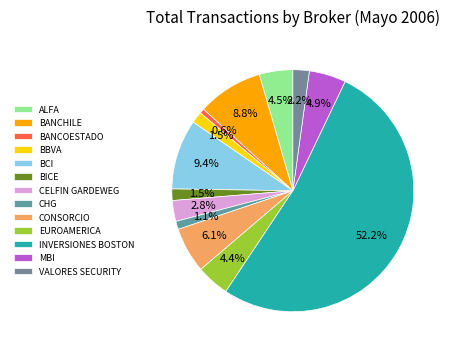

What percentage is NOT represented by BANCOESTADO?

99.4%